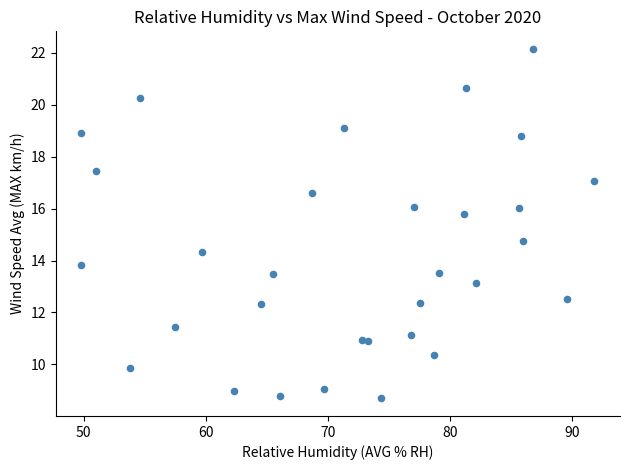

What is the range of X values (max minus min)?

42.0